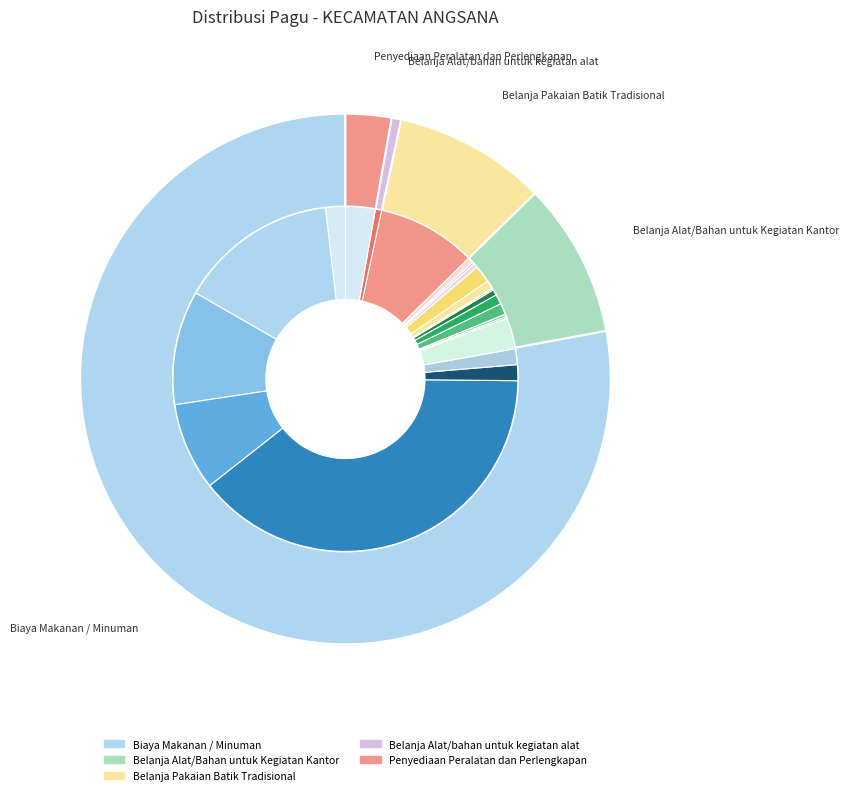

To the nearest percent, what percentage of the pie is Biaya Makanan / Minuman?

78%